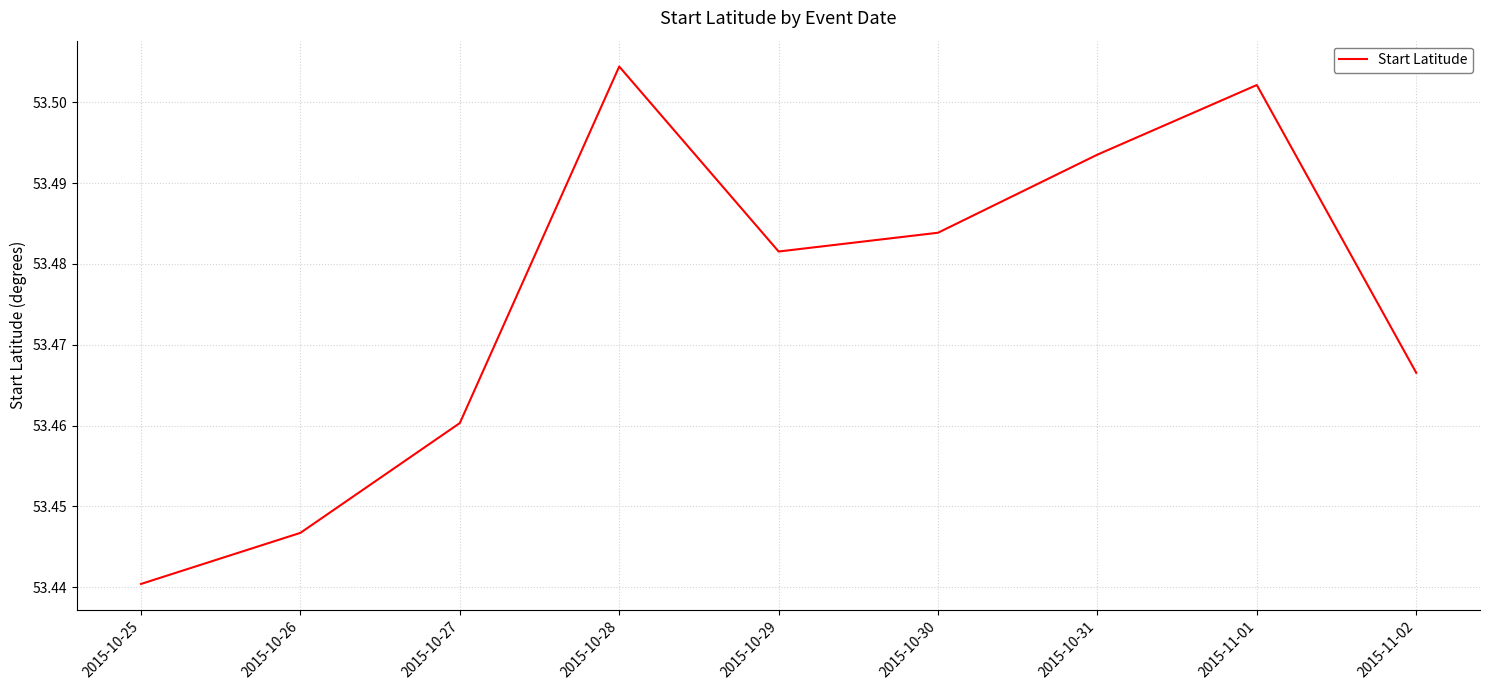

Which category has the lowest value across all series?

2015-10-25